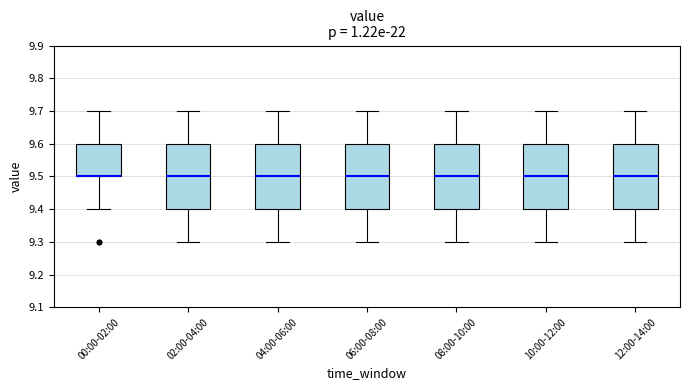

Reading left to right, transcribe this box plot: for each box, give where its median line is, the range the box spans, and where its two whiskers end, as read against the y-axis. The values are not printed on the chart, so give them approximately, as read against the axis.

00:00-02:00: median 9.5 (drawn on the box's lower edge), box 9.5 to 9.6, whiskers 9.4 to 9.7
02:00-04:00: median 9.5, box 9.4 to 9.6, whiskers 9.3 to 9.7
04:00-06:00: median 9.5, box 9.4 to 9.6, whiskers 9.3 to 9.7
06:00-08:00: median 9.5, box 9.4 to 9.6, whiskers 9.3 to 9.7
08:00-10:00: median 9.5, box 9.4 to 9.6, whiskers 9.3 to 9.7
10:00-12:00: median 9.5, box 9.4 to 9.6, whiskers 9.3 to 9.7
12:00-14:00: median 9.5, box 9.4 to 9.6, whiskers 9.3 to 9.7